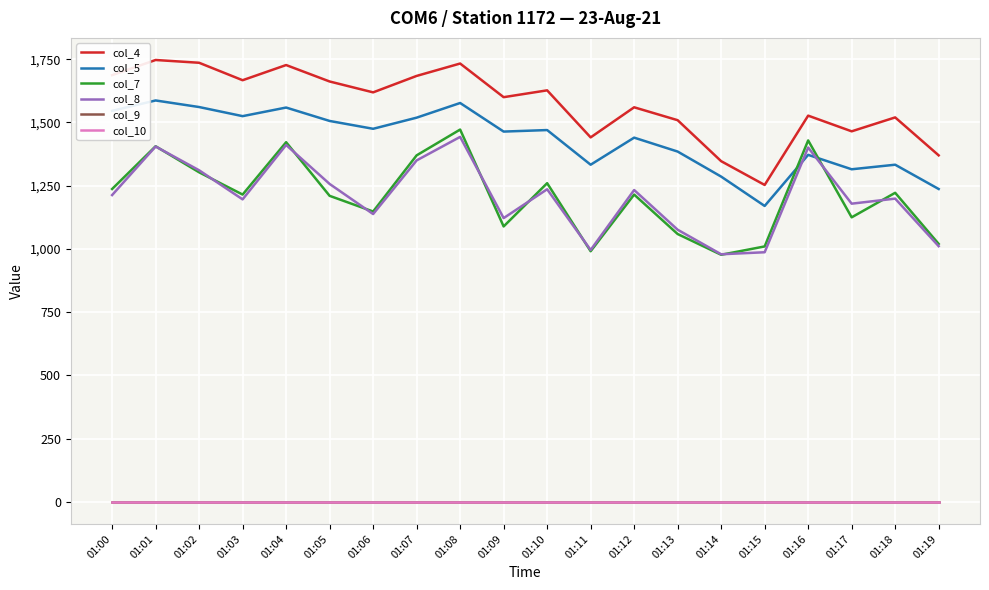

How many values in the col_5 series exceed 1470?

9